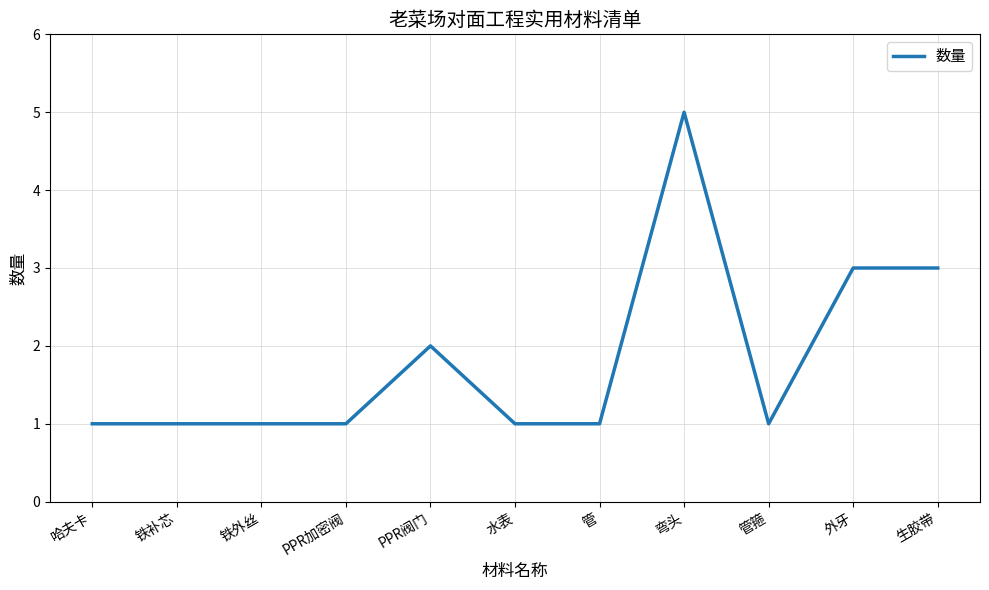

Which has a higher value, PPR阀门 or 水表?

PPR阀门